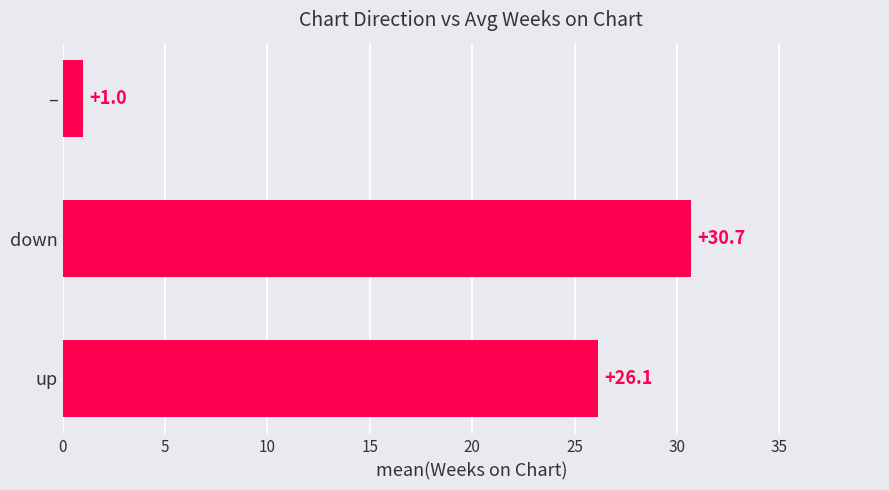

List the labels in order of value, smallest first.

–, up, down